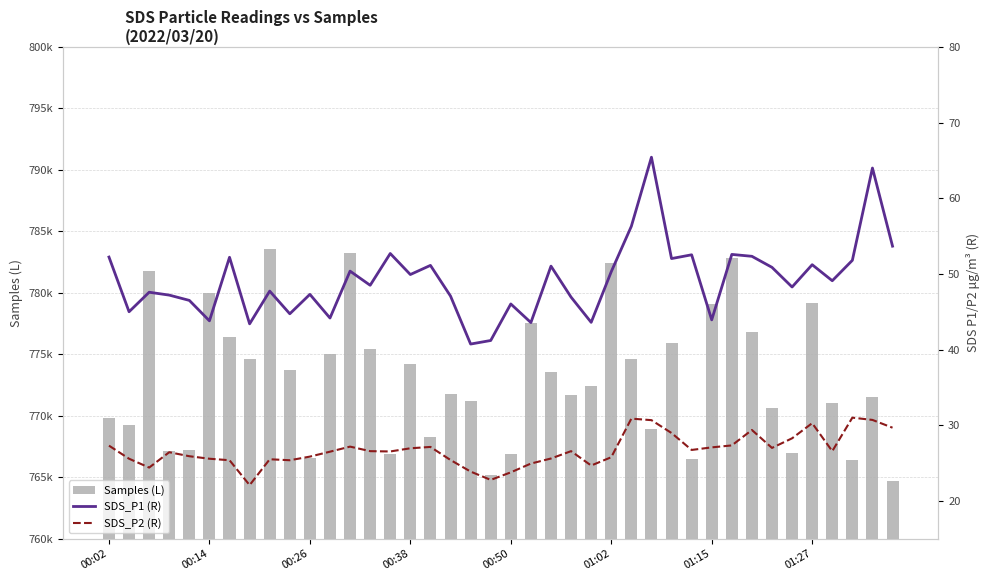

Reading right to left, transcribe all the data shown in this chart.

Samples (L): 764718.0	771494.0	766401.0	771051.0	779137.0	766948.0	770639.0	776786.0	782849.0	779089.0	766473.0	775915.0	768930.0	774650.0	782420.0	772416.0	771651.0	773541.0	777545.0	766890.0	765206.0	771199.0	771743.0	768239.0	774242.0	766895.0	775414.0	783269.0	775045.0	766566.0	773752.0	783533.0	774622.0	776383.0	779982.0	767207.0	767114.0	781769.0	769271.0	769854.0
SDS_P1 (R): 53.7	64.0	51.8	49.1	51.2	48.3	50.9	52.3	52.6	43.9	52.5	52.0	65.4	56.3	50.3	43.6	46.9	51.0	43.6	46.0	41.2	40.7	47.1	51.1	49.9	52.7	48.5	50.4	44.2	47.3	44.7	47.7	43.4	52.2	43.8	46.5	47.2	47.6	45.0	52.2
SDS_P2 (R): 29.7	30.7	31.0	26.6	30.3	28.3	27.0	29.4	27.3	27.1	26.7	29.0	30.7	30.9	25.8	24.7	26.6	25.6	24.9	23.8	22.8	23.9	25.4	27.1	26.9	26.5	26.6	27.2	26.5	25.9	25.4	25.5	22.1	25.4	25.6	25.9	26.4	24.4	25.6	27.3